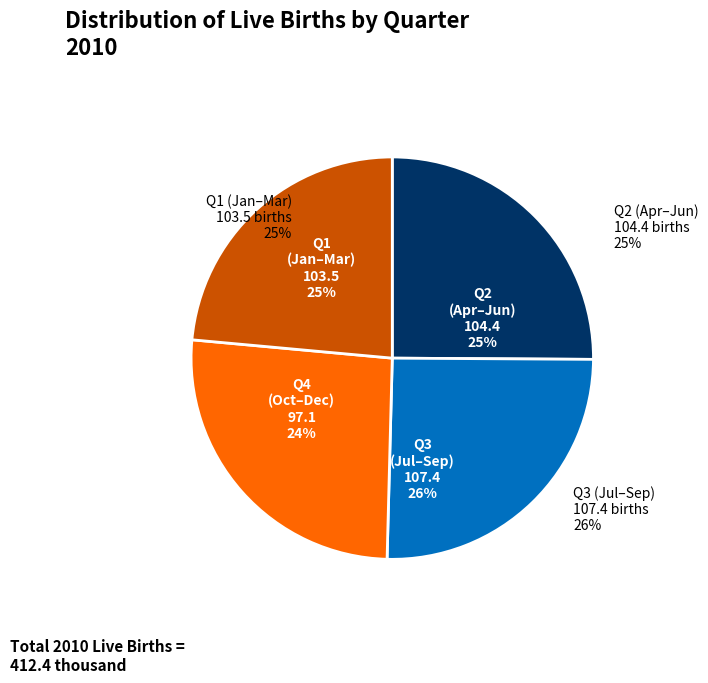

True or false: M03 accounts for 15% of the total.

False